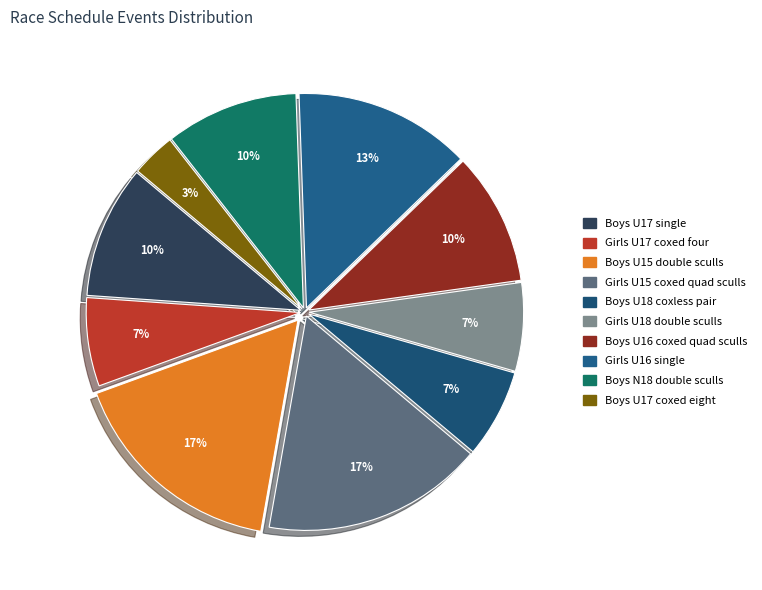

What is the smallest slice in the pie chart?

Boys U17 coxed eight